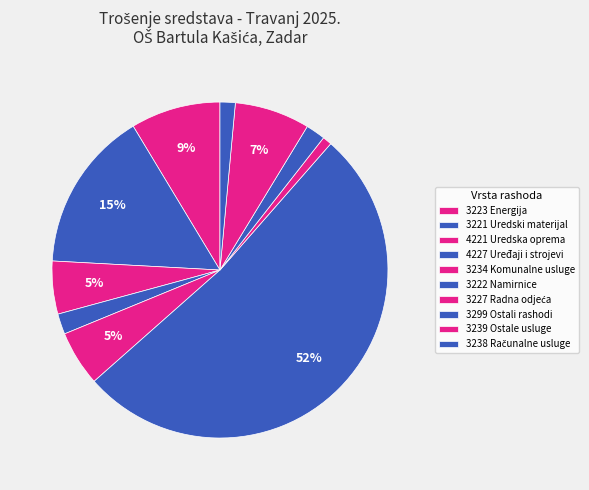

What percentage is the 4221 Uredska oprema slice, to the nearest percent?

1%